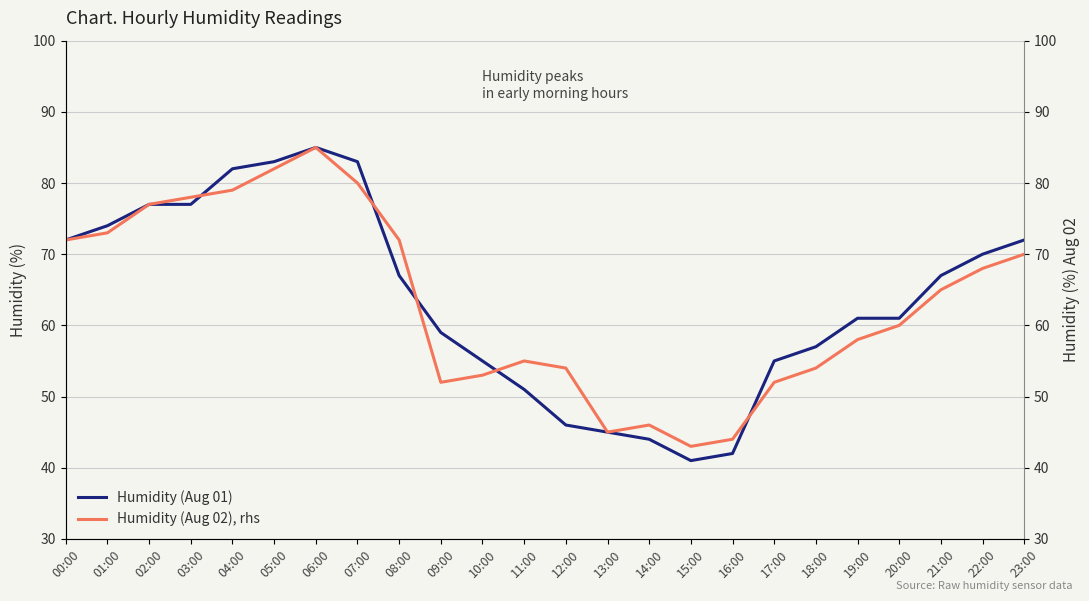

What is the sum of the Humidity (Aug 01) values at 14:00 and 20:00?

105